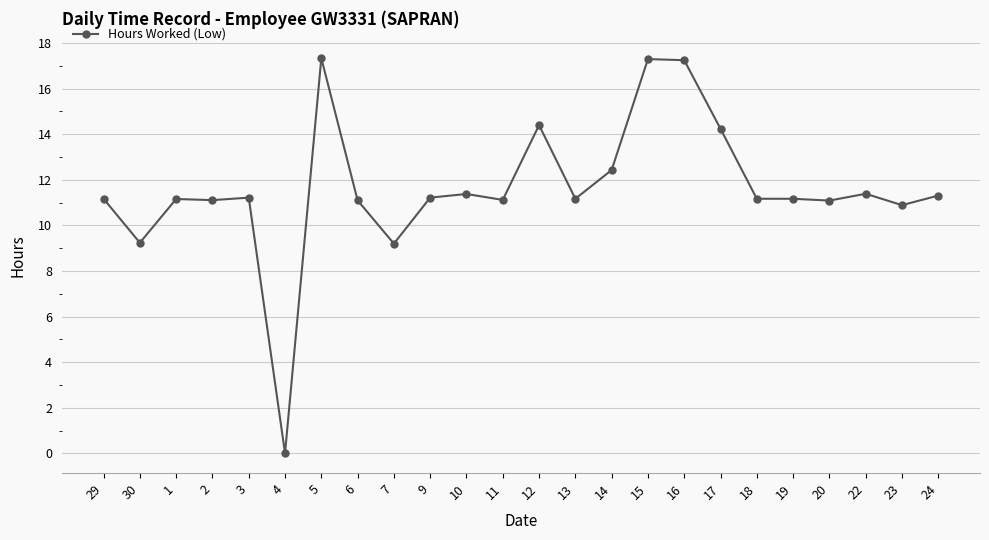

What position from the left is 5?

7